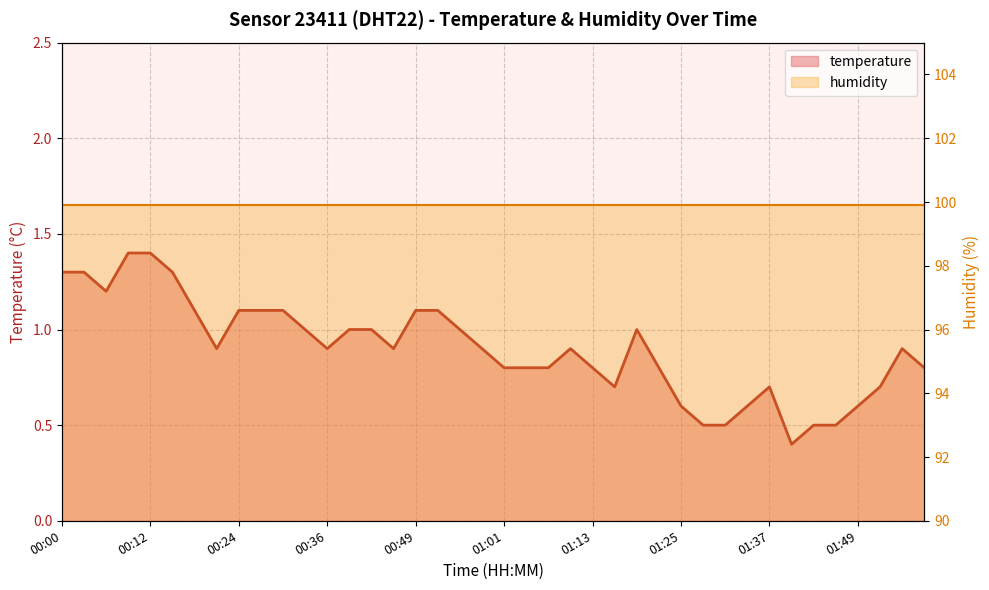

What are all the series names shown in the legend?

temperature, humidity